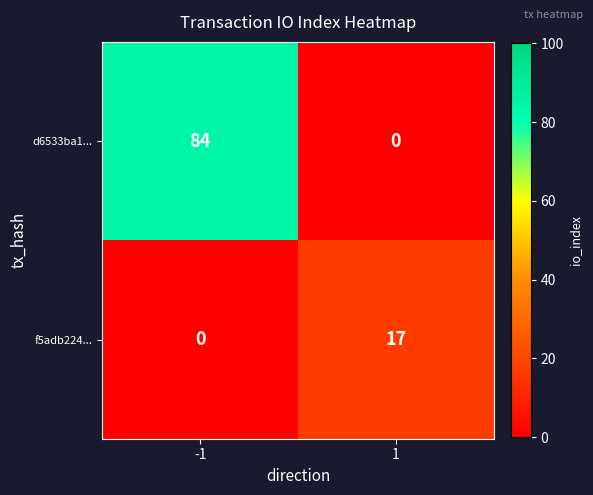

List the series in order of their overall mean, lowest first.

f5adb224..., d6533ba1...